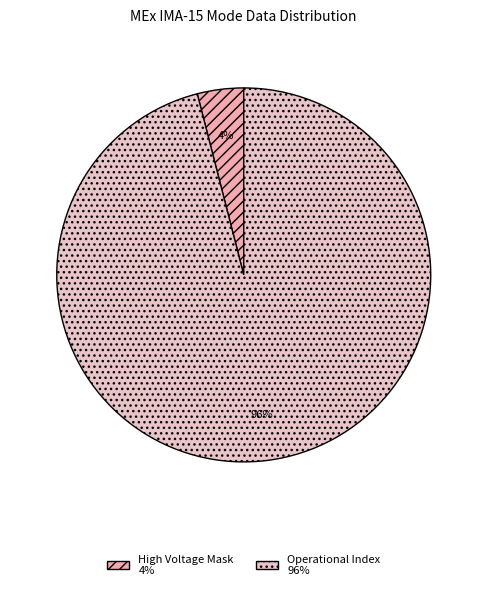

To the nearest percent, what is the average slice percentage?

50%